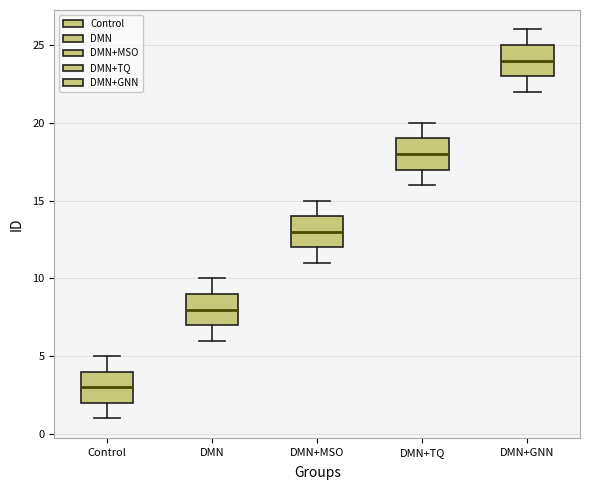

Where is the upper edge of the box for DMN on the y-axis? The values are not printed on the chart, so give them approximately, as read against the axis.

9